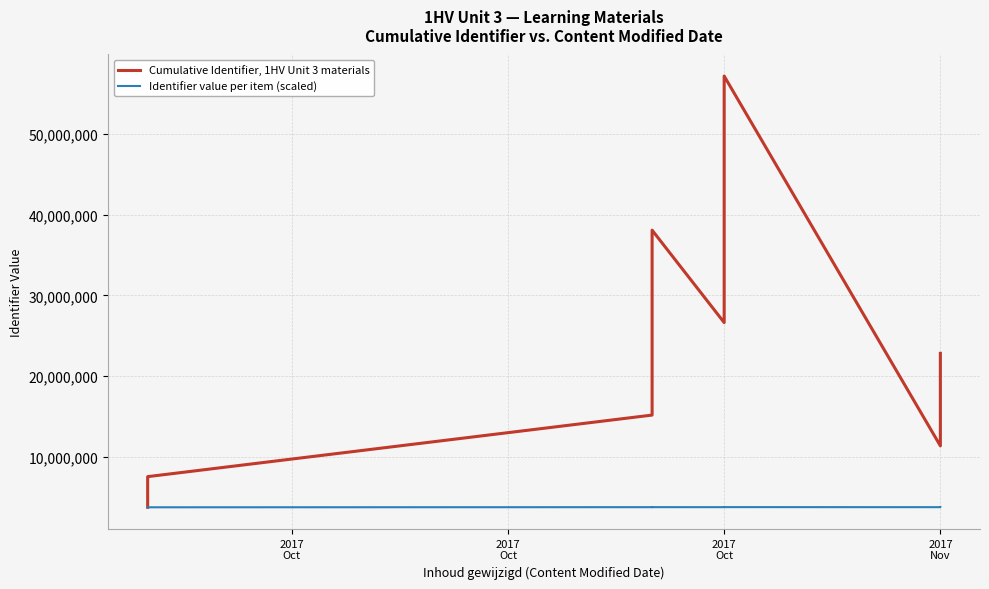

True or false: Identifier value per item (scaled) and Cumulative Identifier, 1HV Unit 3 materials intersect in this chart.

False